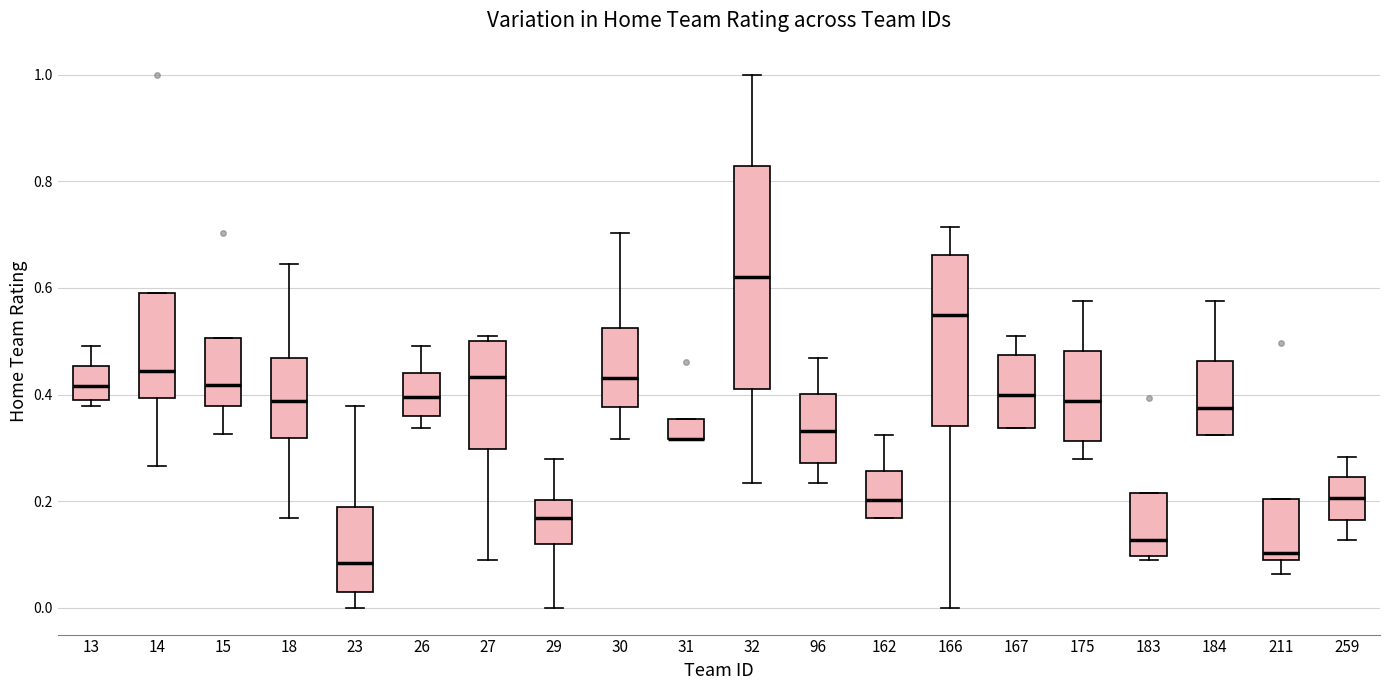

Reading left to right, transcribe this box plot: for each box, give where its median line is, the range the box spans, and where its two whiskers end, as read against the y-axis. The values are not printed on the chart, so give them approximately, as read against the axis.

13: median 0.42, box 0.38 to 0.46, whiskers 0.38 (just below the box's lower edge) to 0.50
14: median 0.44, box 0.40 to 0.60, whiskers 0.26 to 0.60
15: median 0.42, box 0.38 to 0.50, whiskers 0.32 to 0.50
18: median 0.38, box 0.32 to 0.46, whiskers 0.16 to 0.64
23: median 0.08, box 0.02 to 0.18, whiskers 0.00 to 0.38
26: median 0.40, box 0.36 to 0.44, whiskers 0.34 to 0.50
27: median 0.44, box 0.30 to 0.50, whiskers 0.10 to 0.50 (just above the box's upper edge)
29: median 0.16, box 0.12 to 0.20, whiskers 0.00 to 0.28
30: median 0.44, box 0.38 to 0.52, whiskers 0.32 to 0.70
31: median 0.32 (drawn on the box's lower edge), box 0.32 to 0.36, whiskers 0.32 to 0.36
32: median 0.62, box 0.42 to 0.82, whiskers 0.24 to 1.00
96: median 0.34, box 0.28 to 0.40, whiskers 0.24 to 0.46
162: median 0.20, box 0.16 to 0.26, whiskers 0.16 to 0.32
166: median 0.54, box 0.34 to 0.66, whiskers 0.00 to 0.72
167: median 0.40, box 0.34 to 0.48, whiskers 0.34 to 0.50
175: median 0.38, box 0.32 to 0.48, whiskers 0.28 to 0.58
183: median 0.12, box 0.10 to 0.22, whiskers 0.10 (just below the box's lower edge) to 0.22
184: median 0.38, box 0.32 to 0.46, whiskers 0.32 to 0.58
211: median 0.10 (just above the box's lower edge), box 0.10 to 0.20, whiskers 0.06 to 0.20
259: median 0.20, box 0.16 to 0.24, whiskers 0.12 to 0.28